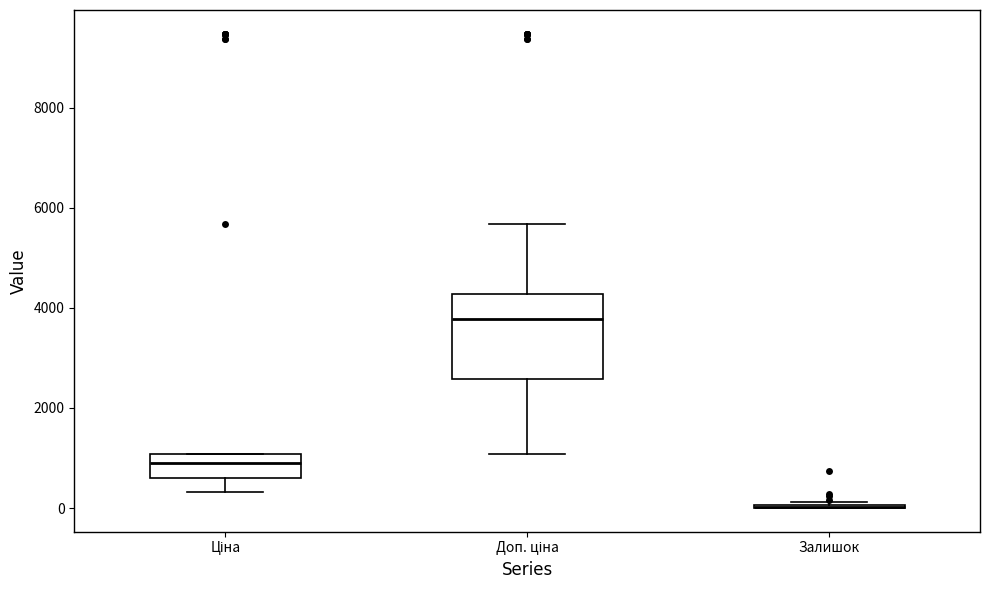

Where is the lower edge of the box for Ціна on the y-axis? The values are not printed on the chart, so give them approximately, as read against the axis.

600